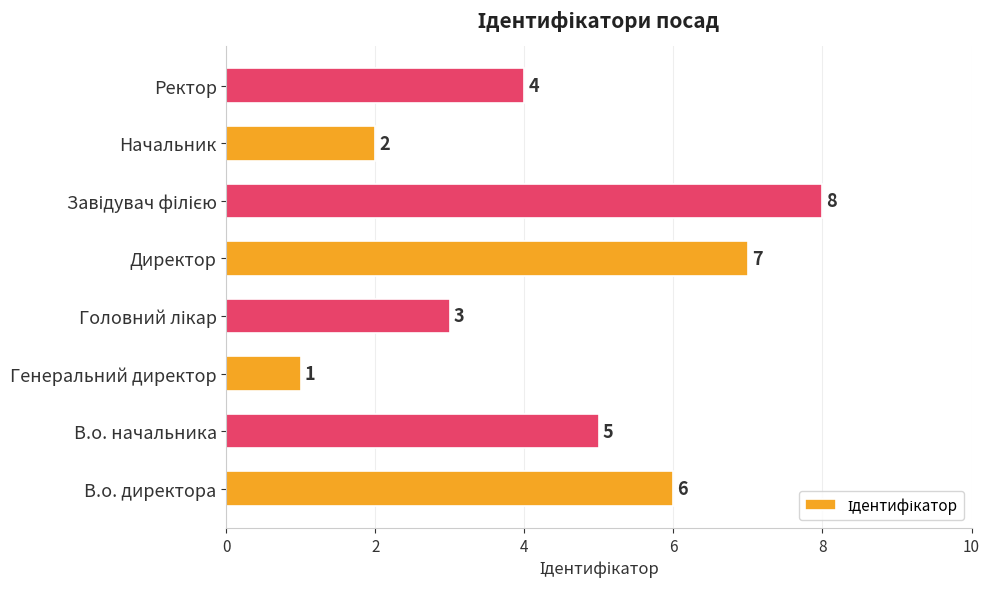

Count the number of data series in this chart.

1